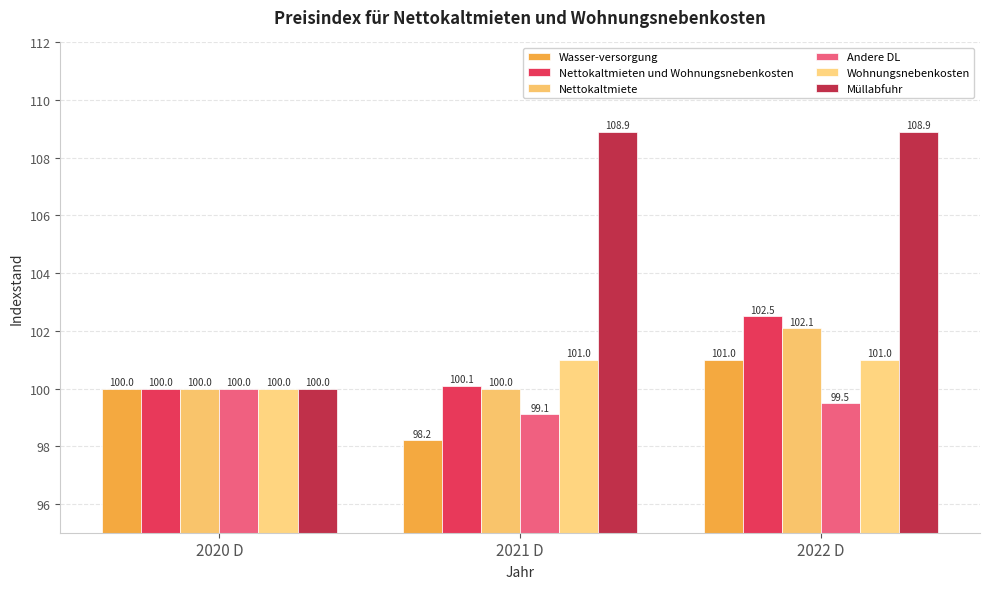

Rank the series by their maximum value, from lowest to highest.

Andere DL, Wasser-versorgung, Wohnungsnebenkosten, Nettokaltmiete, Nettokaltmieten und Wohnungsnebenkosten, Müllabfuhr